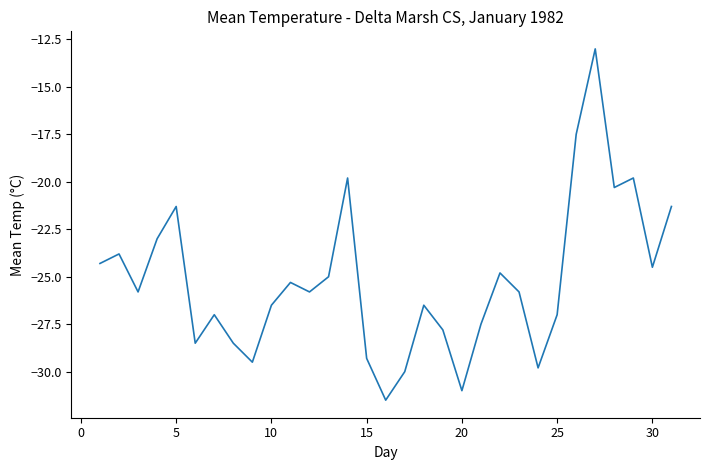

What is the maximum value shown in the chart?

-13.0